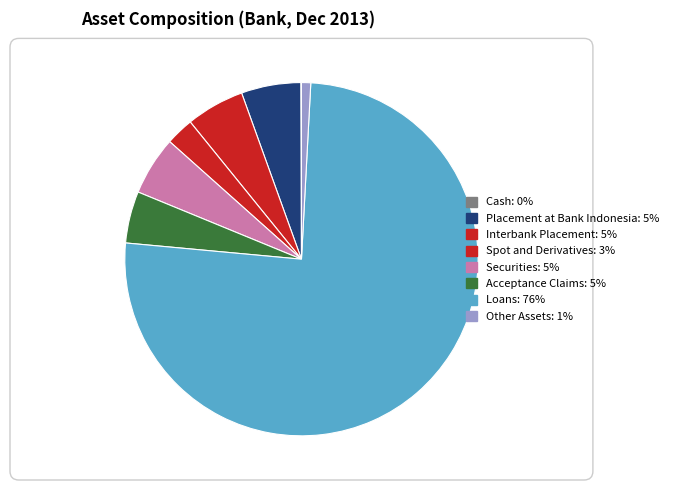

Which has a higher value, Interbank Placement or Loans?

Loans